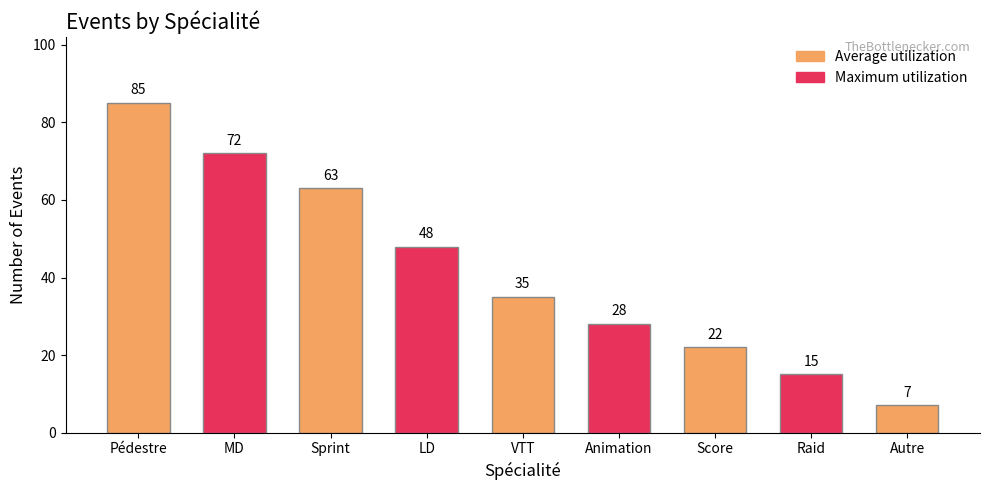

What is the maximum value shown in the chart?

85